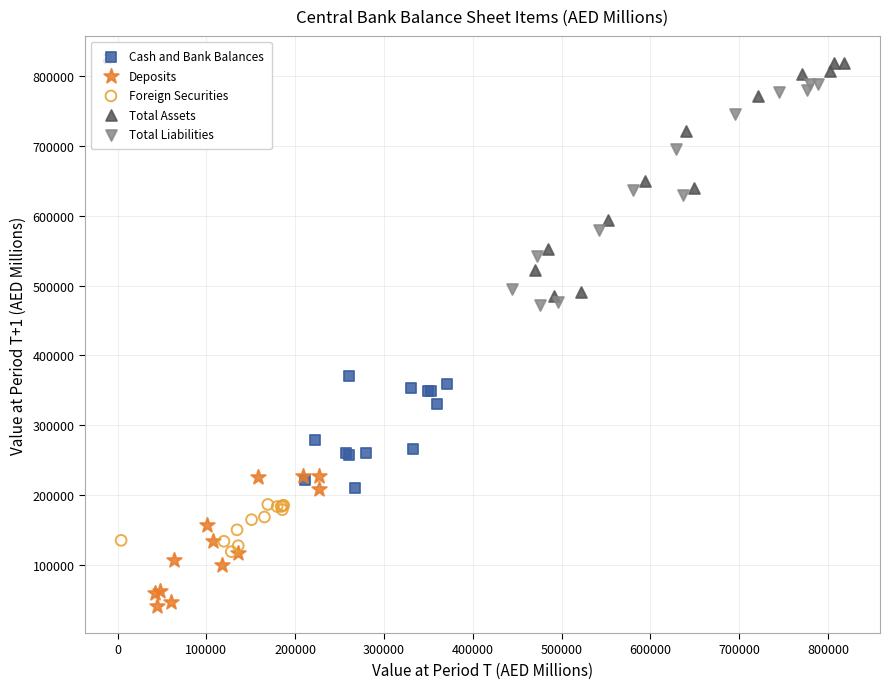

Which series has the widest spread of Y values?

Total Assets